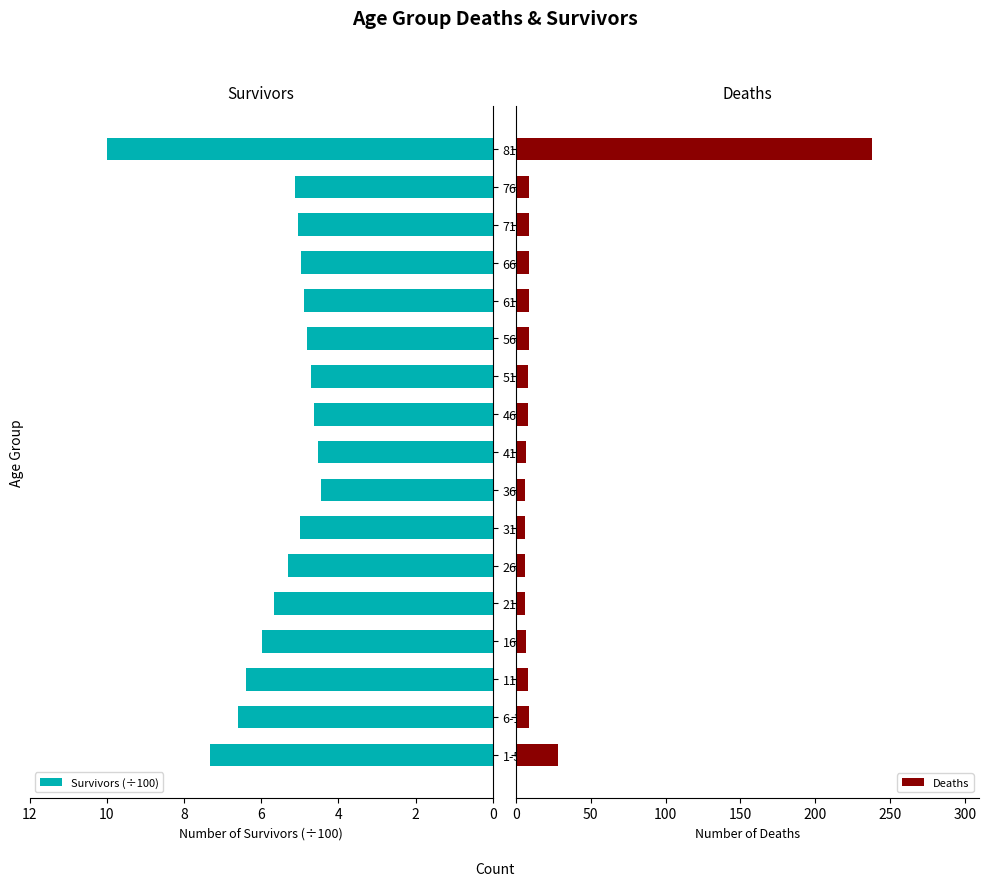

Which series has the largest range (max minus min)?

Deaths